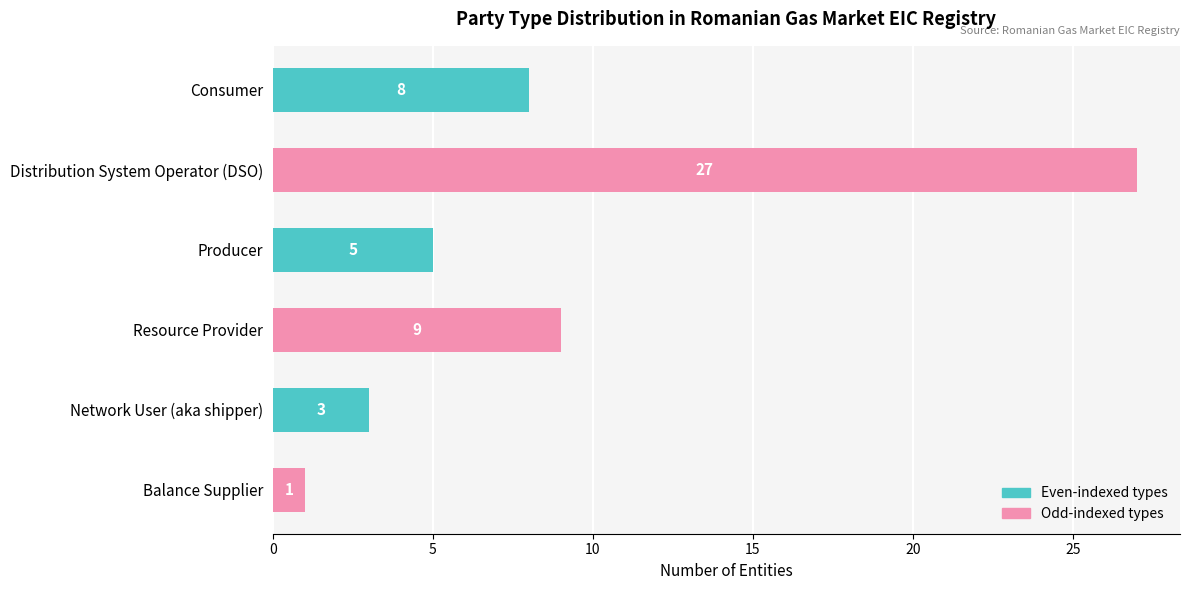

True or false: the data shows 14 at Distribution System Operator (DSO).

False